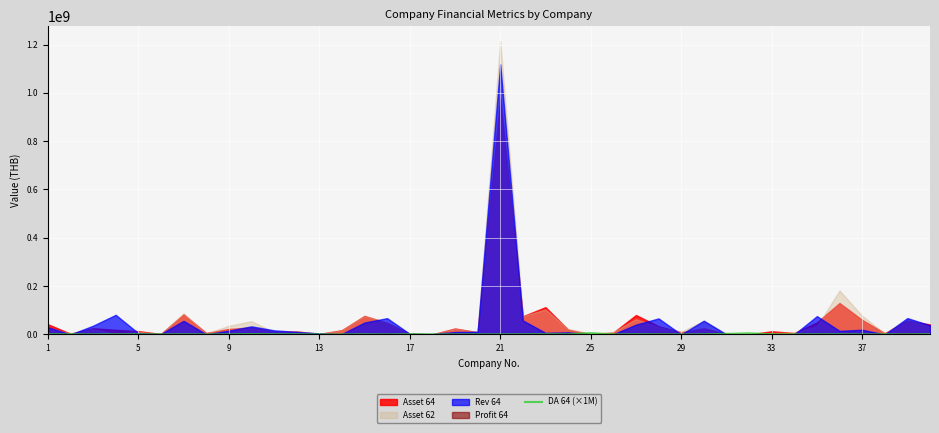

At which category does the chart reach its minimum across all series?

17